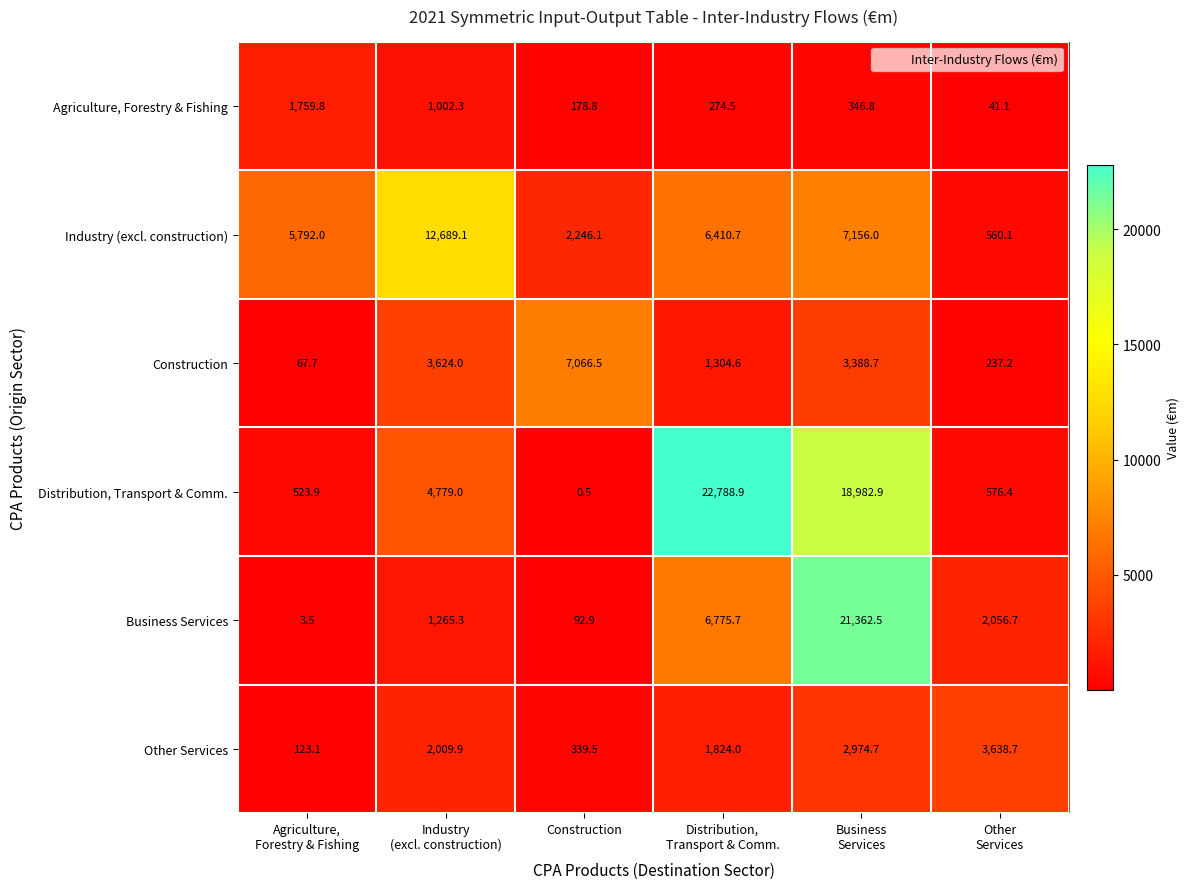

What is the average value of the Construction series?

2614.8